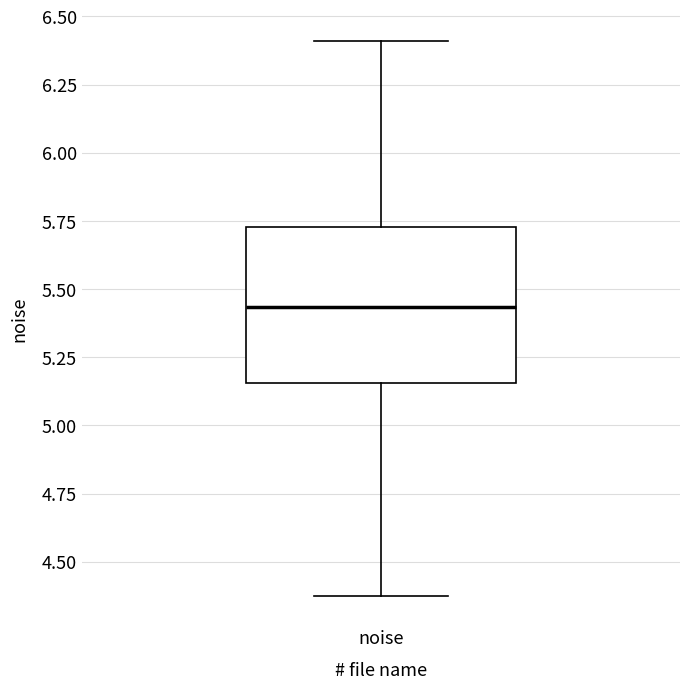

Read this box plot against the y-axis: the position of the median line, the range covered by the box, and the ends of both whiskers. The values are not printed on the chart, so give them approximately, as read against the axis.

median 5.45, box 5.15 to 5.75, whiskers 4.35 to 6.40